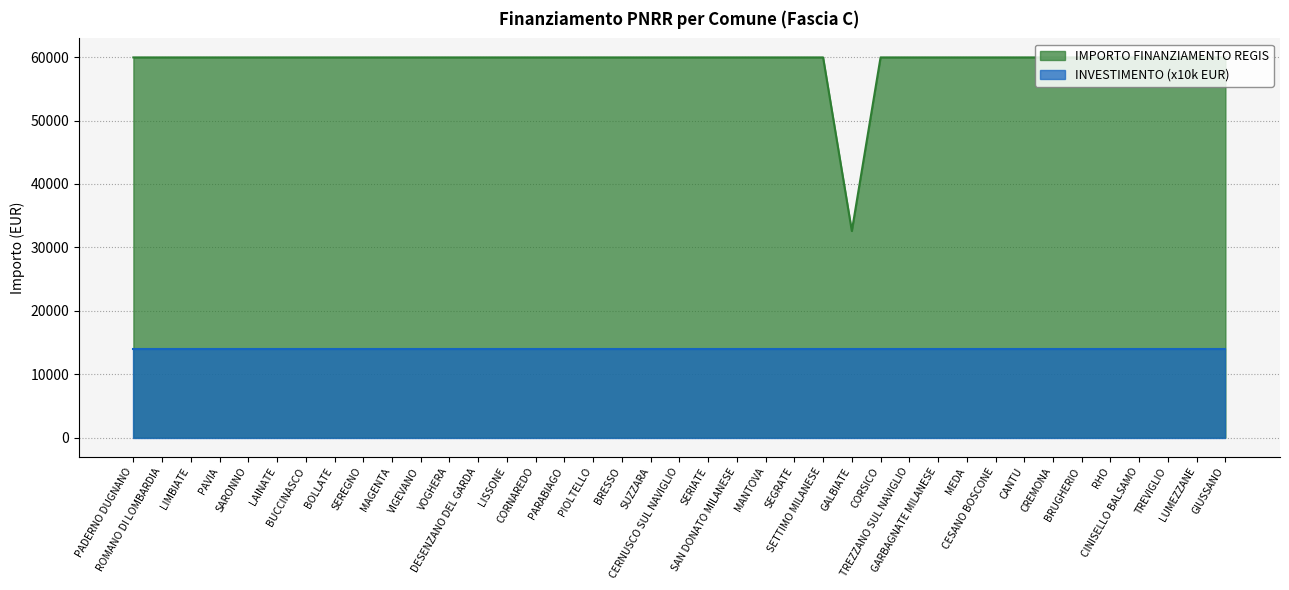

Reading left to right, list all the values displayed in this chart.

PADERNO DUGNANO=59966	ROMANO DI LOMBARDIA=59966	LIMBIATE=59966	PAVIA=59966	SARONNO=59966	LAINATE=59966	BUCCINASCO=59966	BOLLATE=59966	SEREGNO=59966	MAGENTA=59966	VIGEVANO=59966	VOGHERA=59966	DESENZANO DEL GARDA=59966	LISSONE=59966	CORNAREDO=59966	PARABIAGO=59966	PIOLTELLO=59966	BRESSO=59966	SUZZARA=59966	CERNUSCO SUL NAVIGLIO=59966	SERIATE=59966	SAN DONATO MILANESE=59966	MANTOVA=59966	SEGRATE=59966	SETTIMO MILANESE=59966	GALBIATE=32589	CORSICO=59966	TREZZANO SUL NAVIGLIO=59966	GARBAGNATE MILANESE=59966	MEDA=59966	CESANO BOSCONE=59966	CANTU=59966	CREMONA=59966	BRUGHERIO=59966	RHO=59966	CINISELLO BALSAMO=59966	TREVIGLIO=59966	LUMEZZANE=59966	GIUSSANO=59966